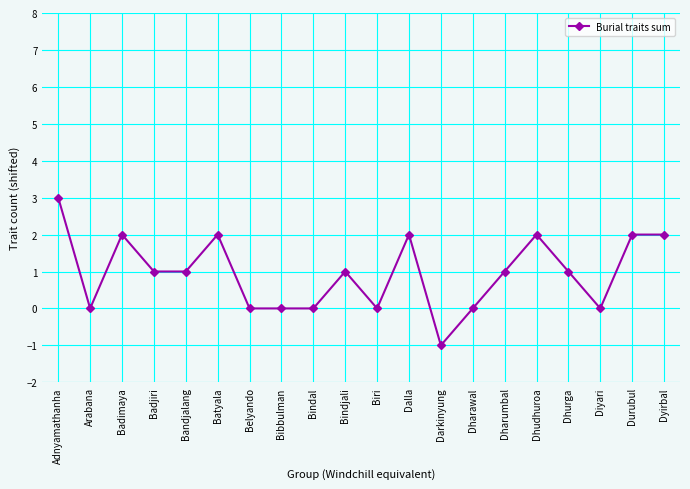

What is the label of the 2nd point from the right?

Durubul